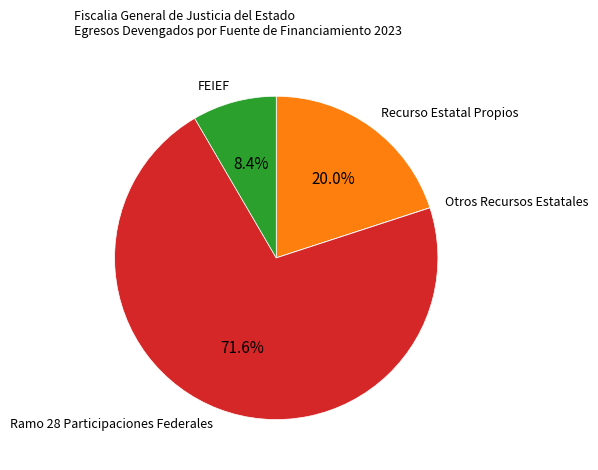

Does any single category account for the majority?

Yes